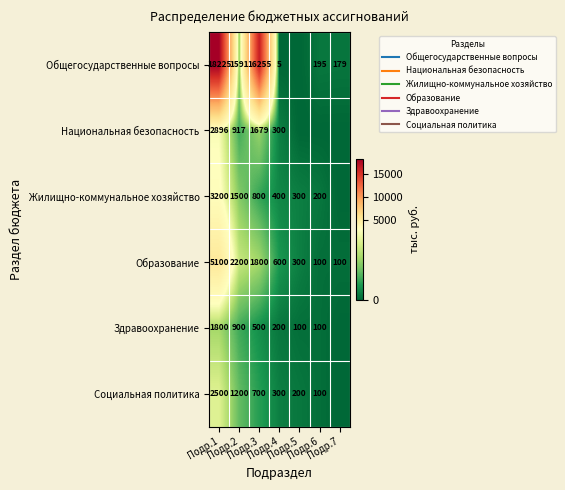

What is the difference between the Здравоохранение values at Подр.6 and Подр.1?

1700.0